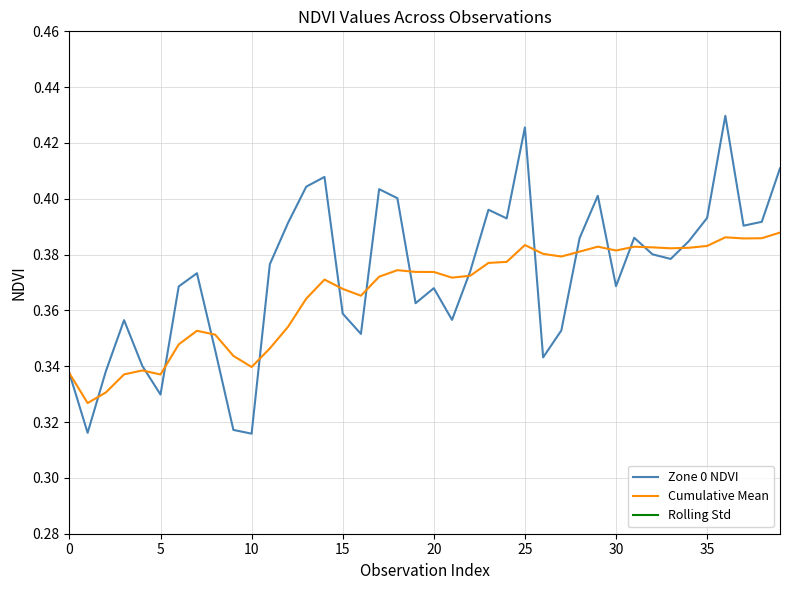

At which category is the sum across all series the highest?

36